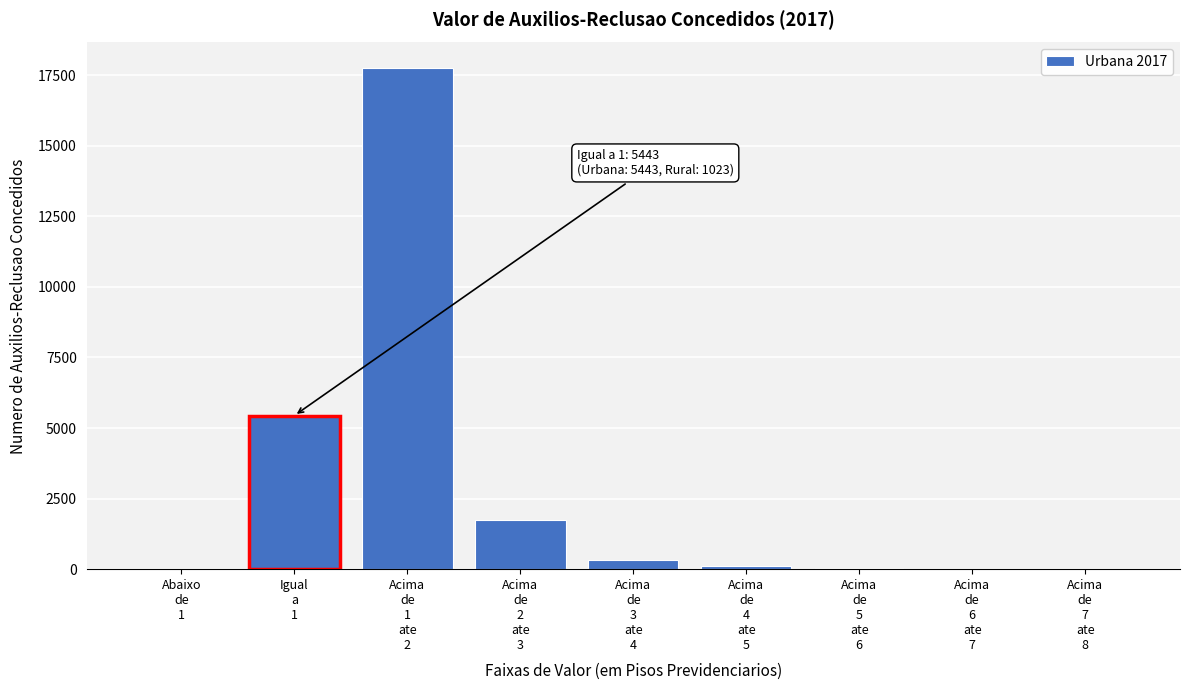

What is the sum of all values?

25425